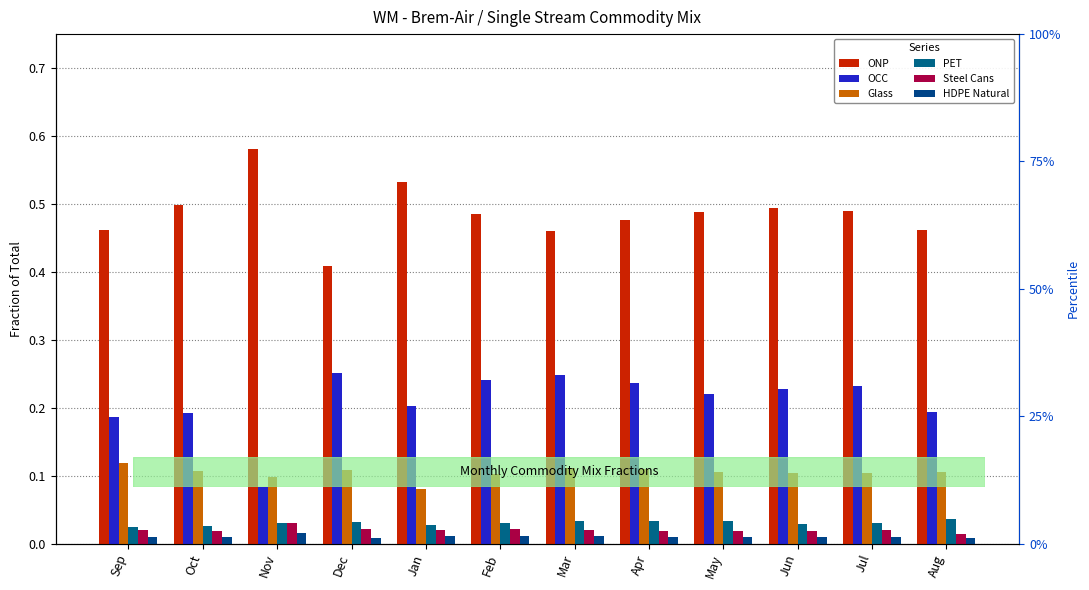

At which label is OCC closest to 0?

Nov